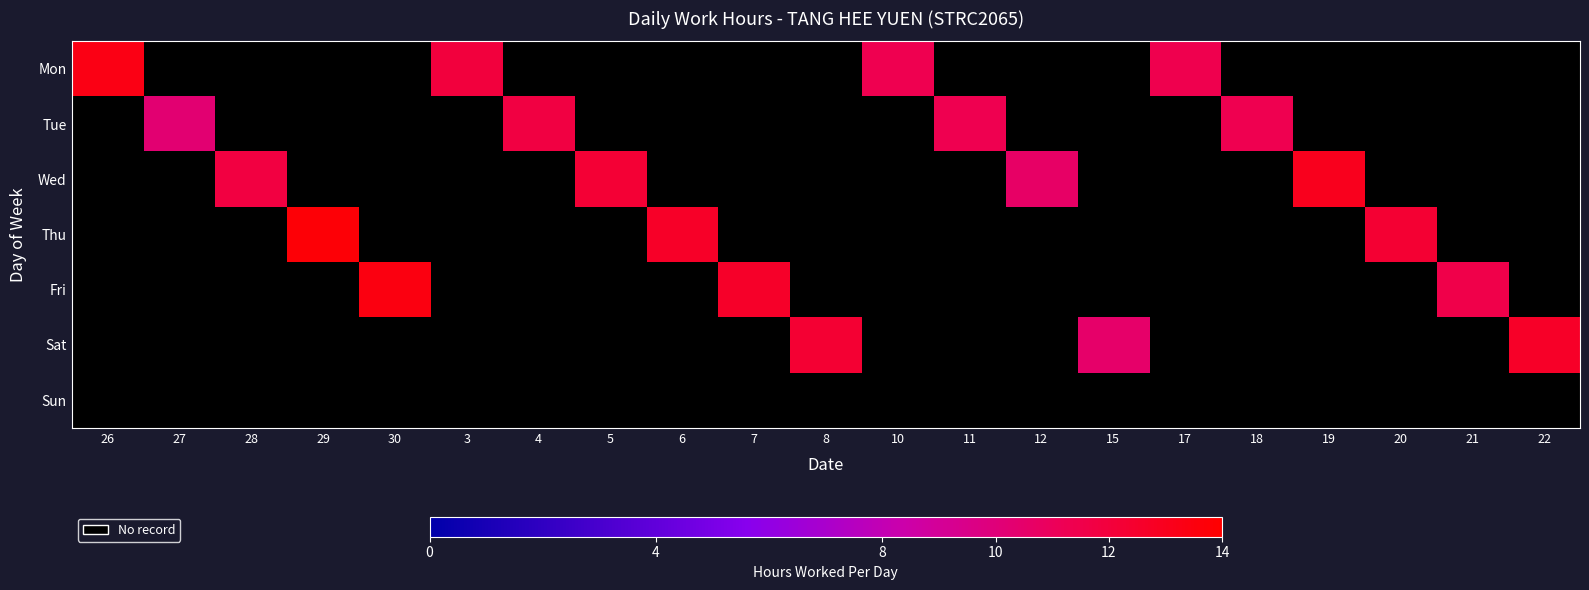

What is the highest value of the Mon series?

13.3